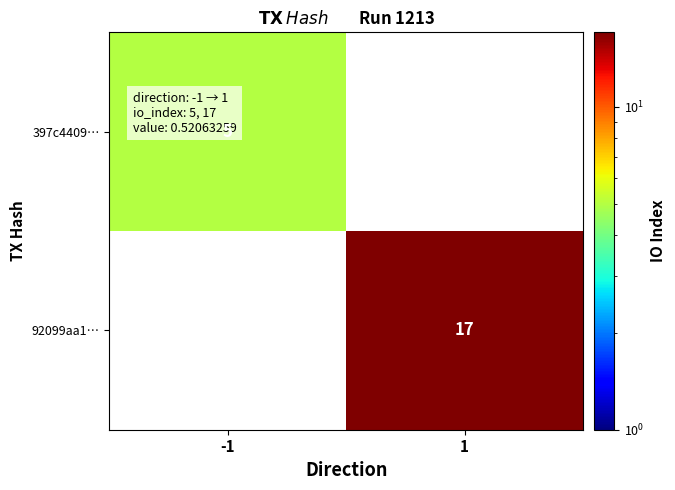

True or false: 92099aa1… has a value of 17 at 1.

True